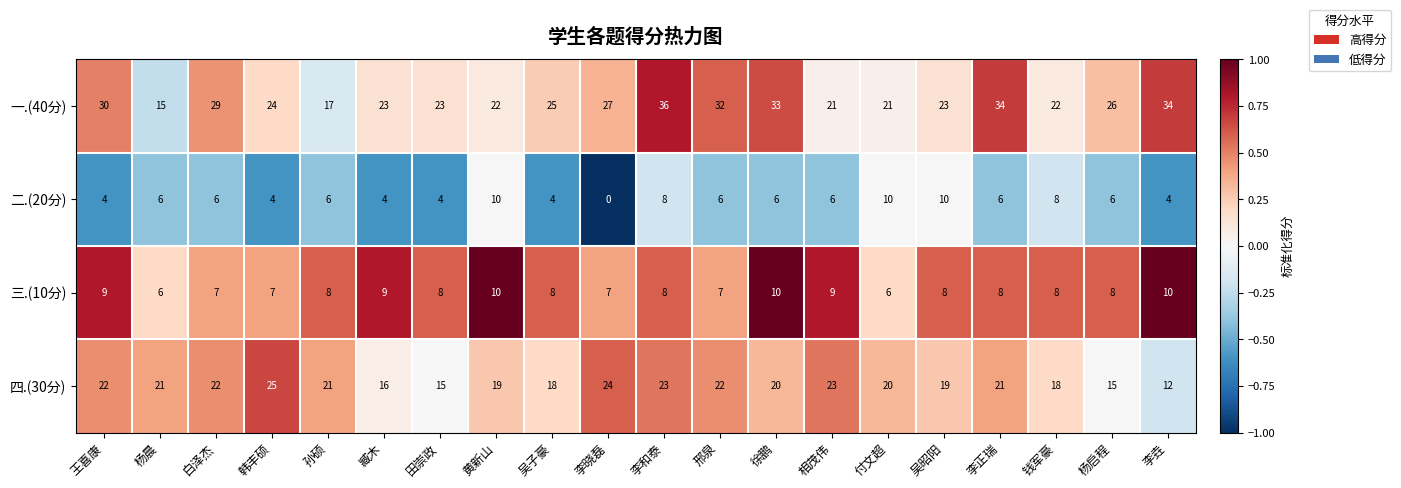

At which label does 一.(40分) reach its peak?

李和泰